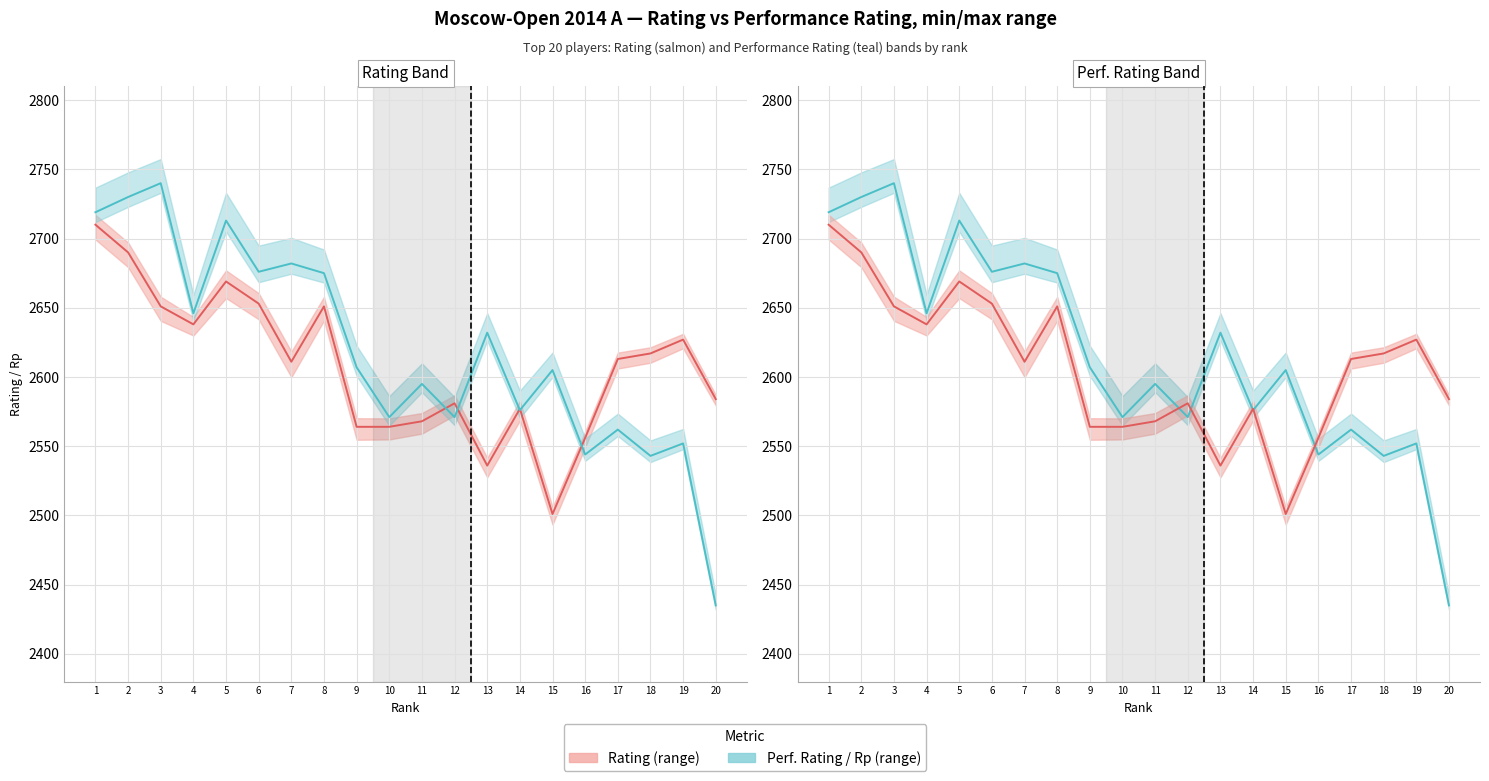

Read the Perf. Rating (Rp) value at 12.

2571